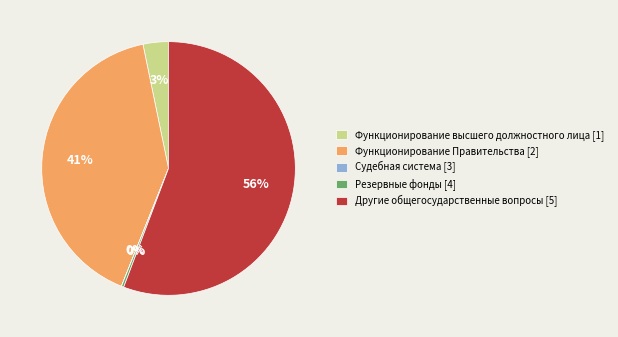

Do Функционирование Правительства [2] and Другие общегосударственные вопросы [5] together represent more than half of the pie?

Yes